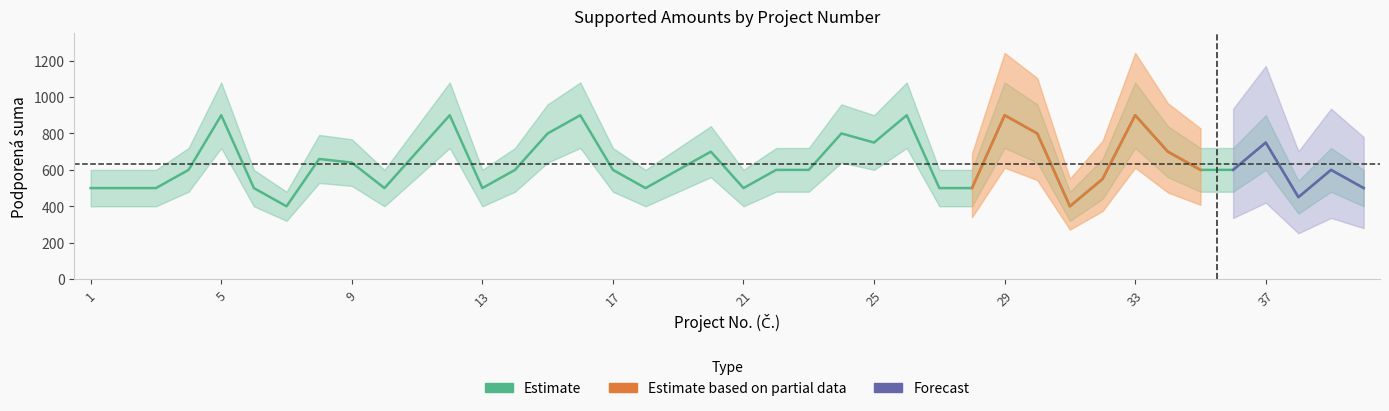

True or false: Estimate_lower and Estimate_upper cross at least once.

False